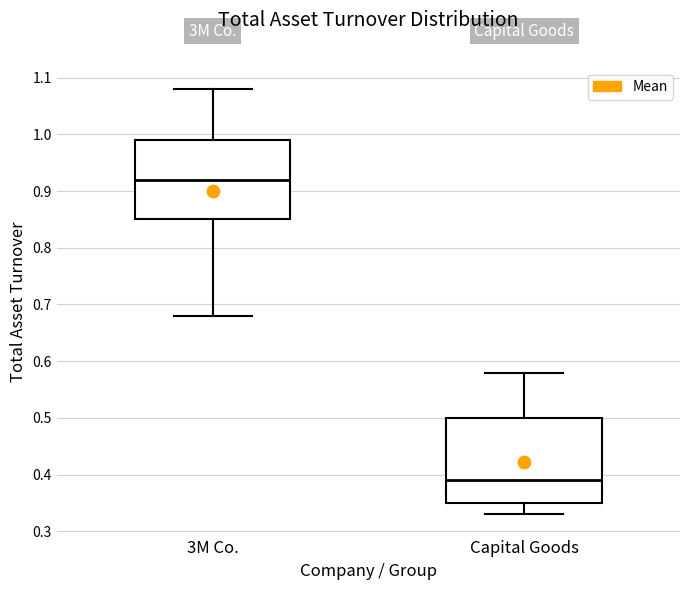

Which box has the highest median line?

3M Co.